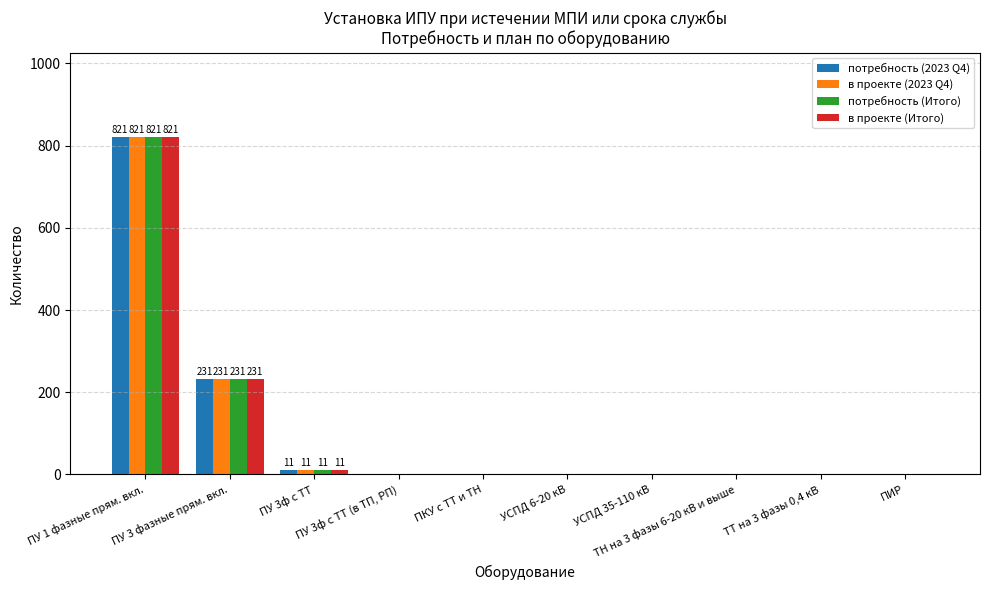

What is the maximum value shown in the chart?

821